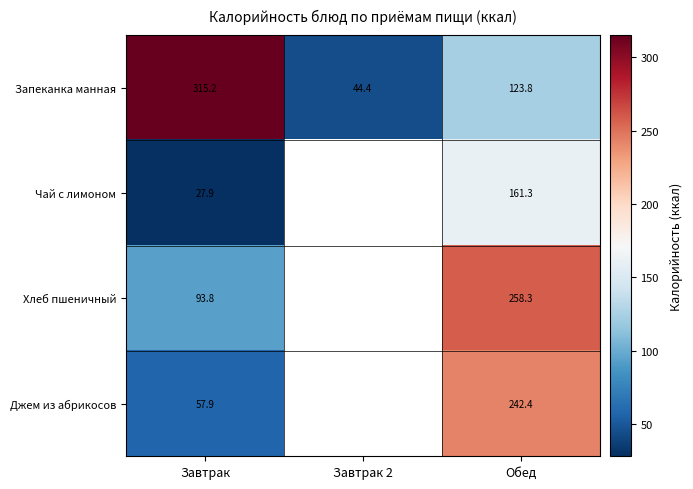

What is the difference between the second highest and minimum values in the Запеканка манная series?

79.4